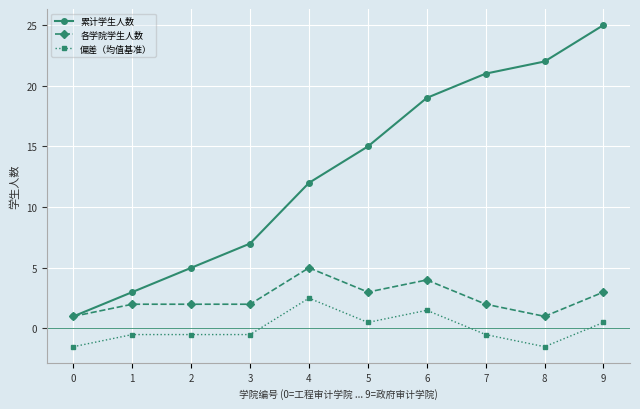

What are all the series names shown in the legend?

累计学生人数, 各学院学生人数, 偏差（均值基准）